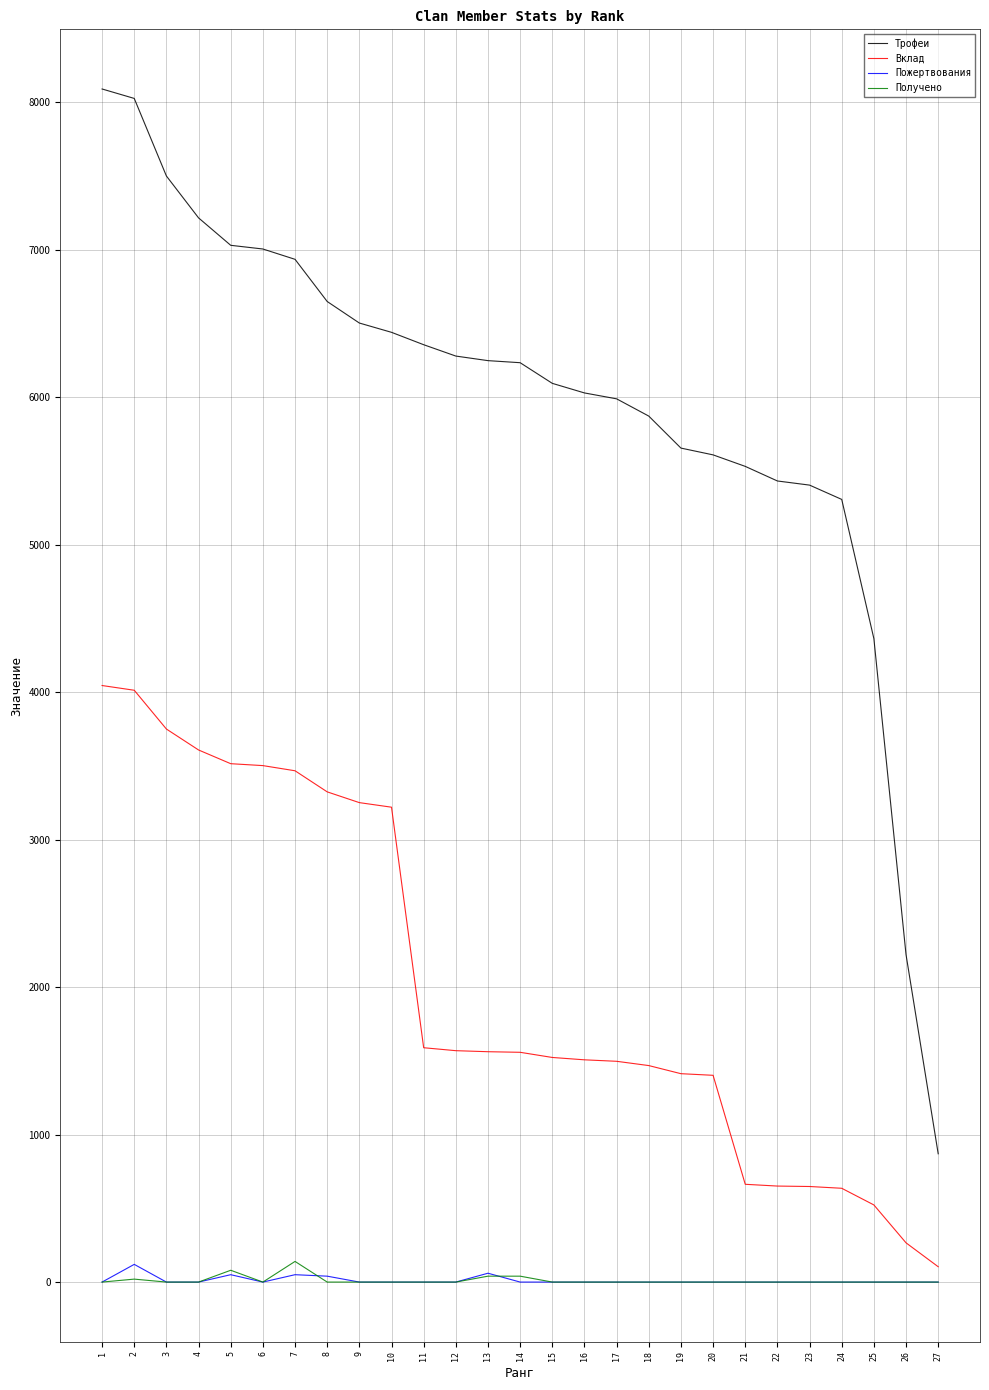

True or false: Получено and Вклад intersect in this chart.

False